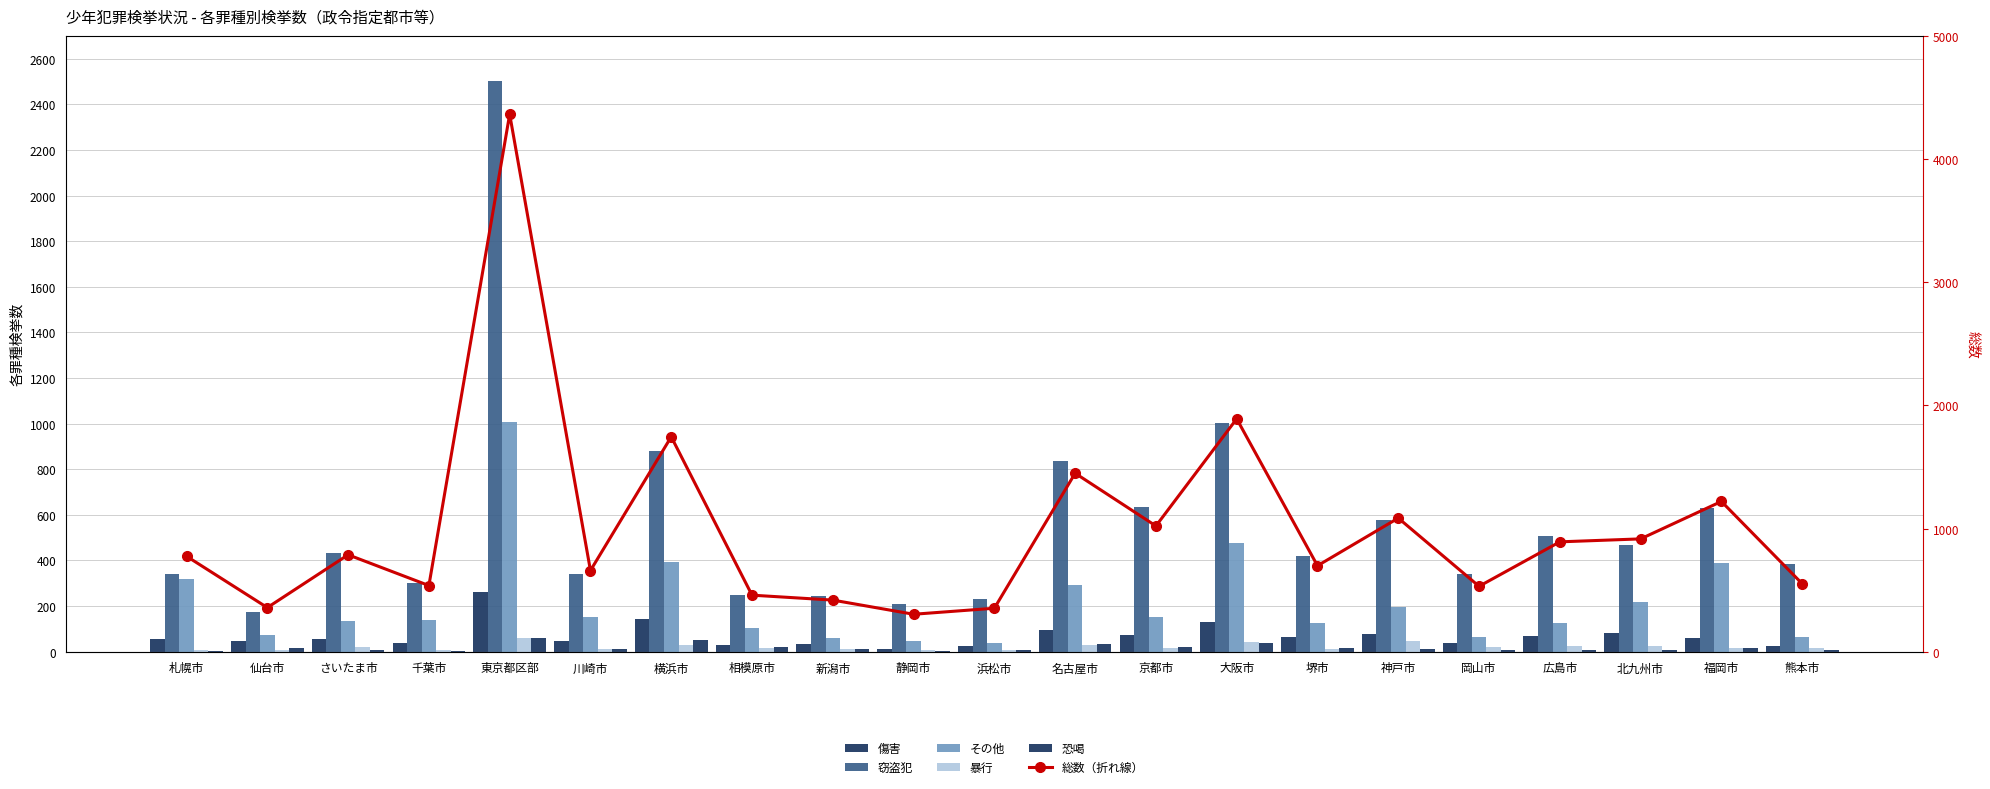

At which label does 恐喝 reach its minimum?

札幌市